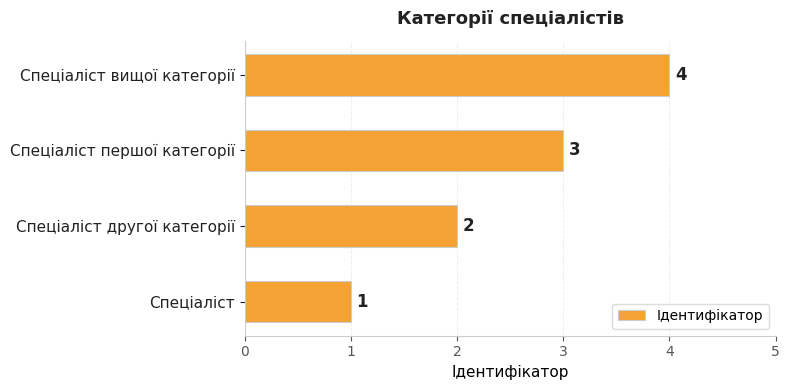

Are the bars grouped side by side (vs. stacked)?

No